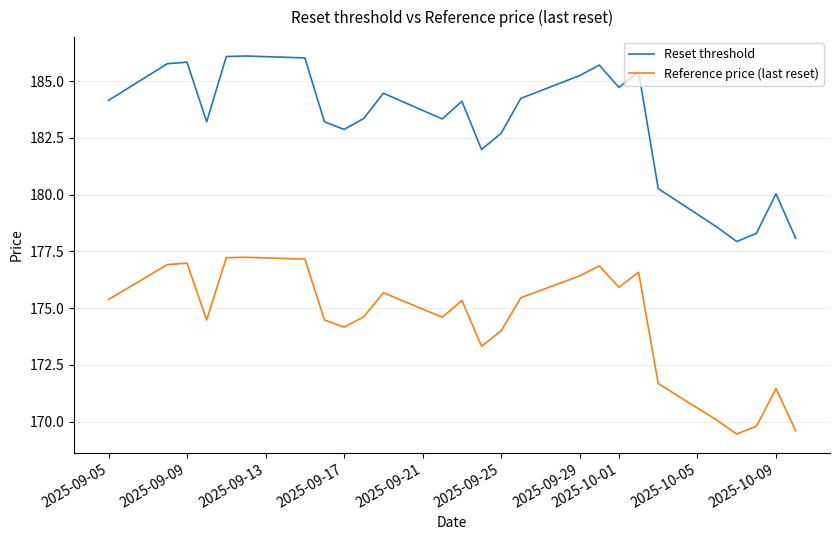

Which series has the widest spread of values?

Reset threshold